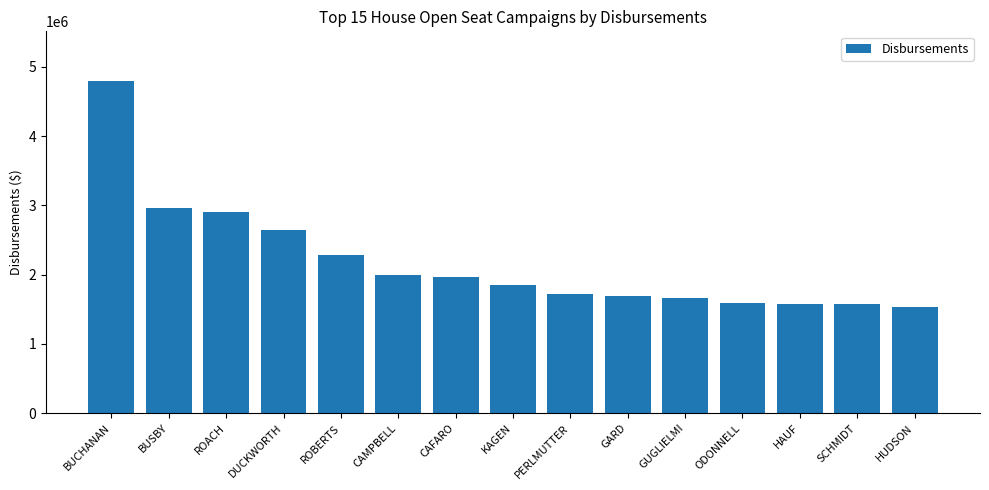

What is the label of the 12th bar from the left?

ODONNELL